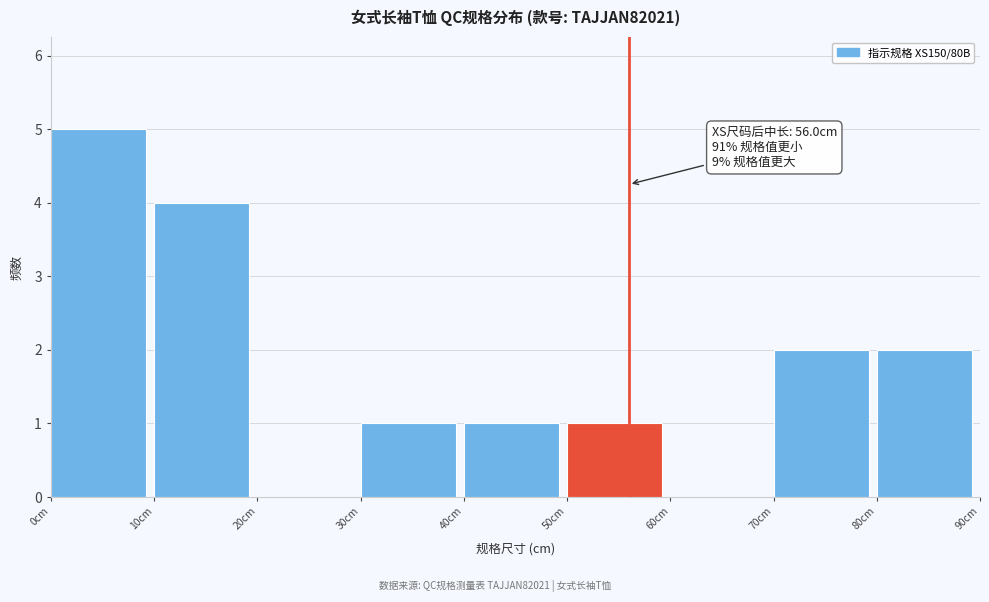

Which range on the x-axis has the tallest bar?

0 to 10